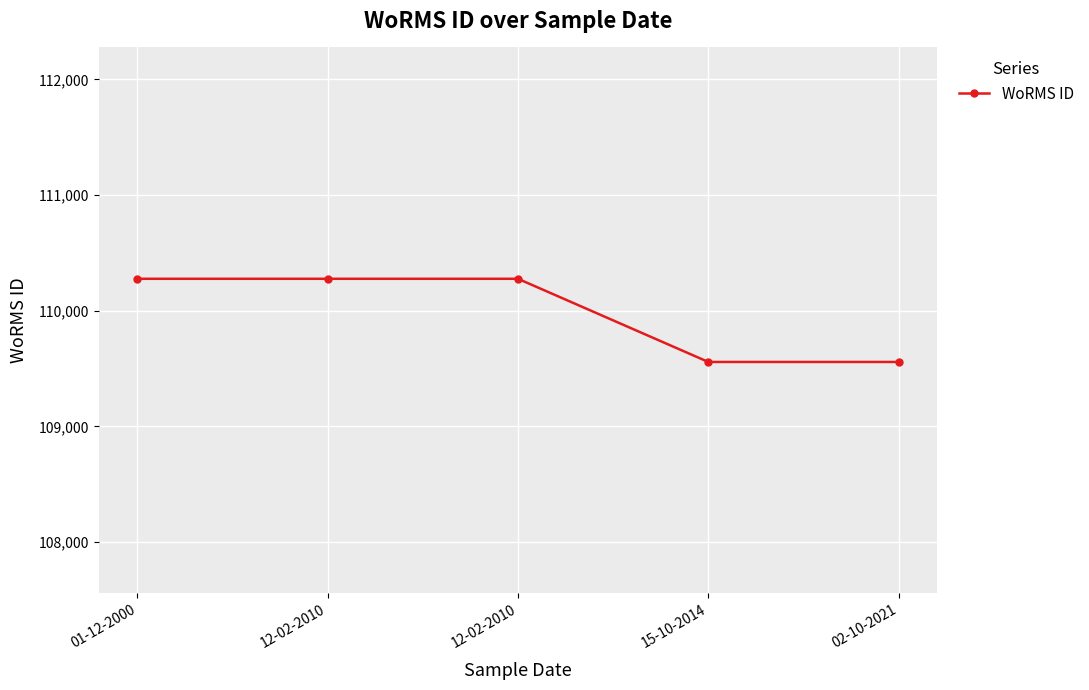

What is the change in value from 12-02-2010 to 15-10-2014?

-719